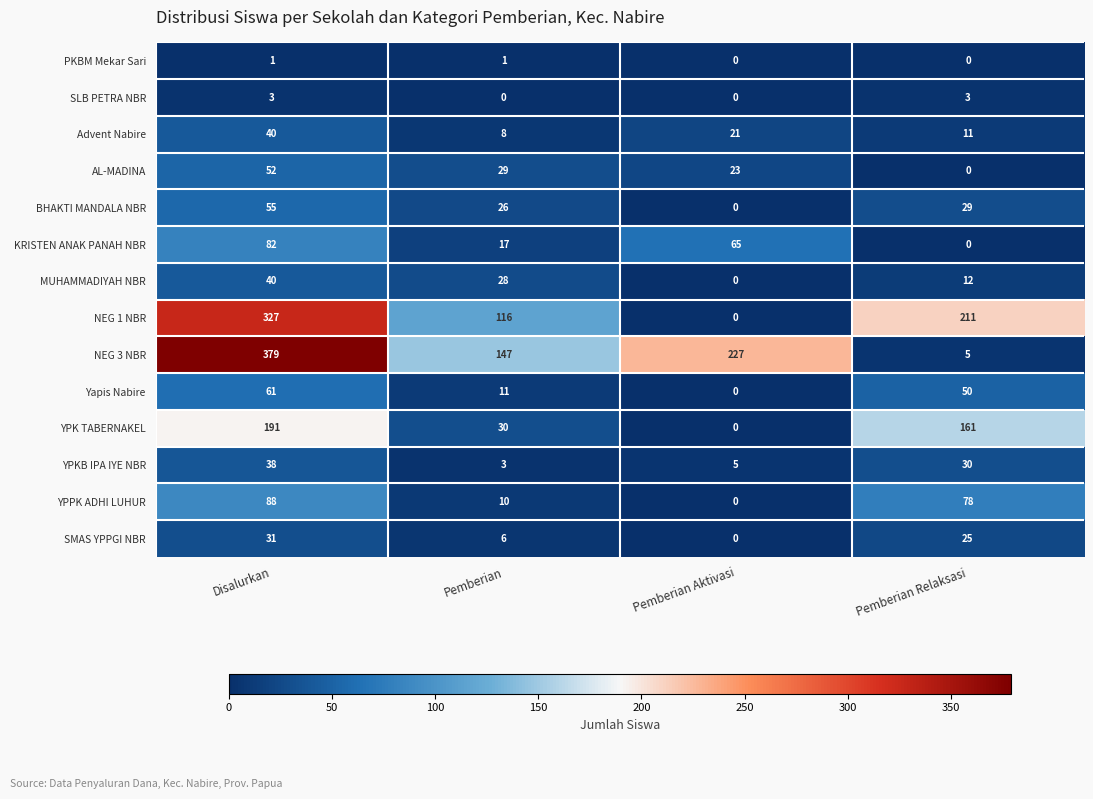

Which label corresponds to the largest value in the chart?

Disalurkan